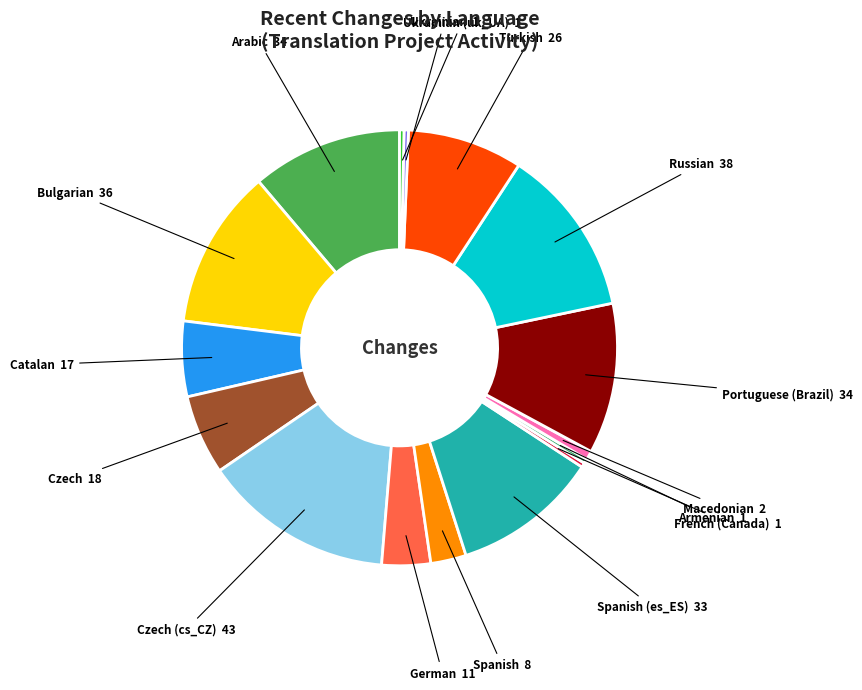

How many slices are in this pie chart?

16